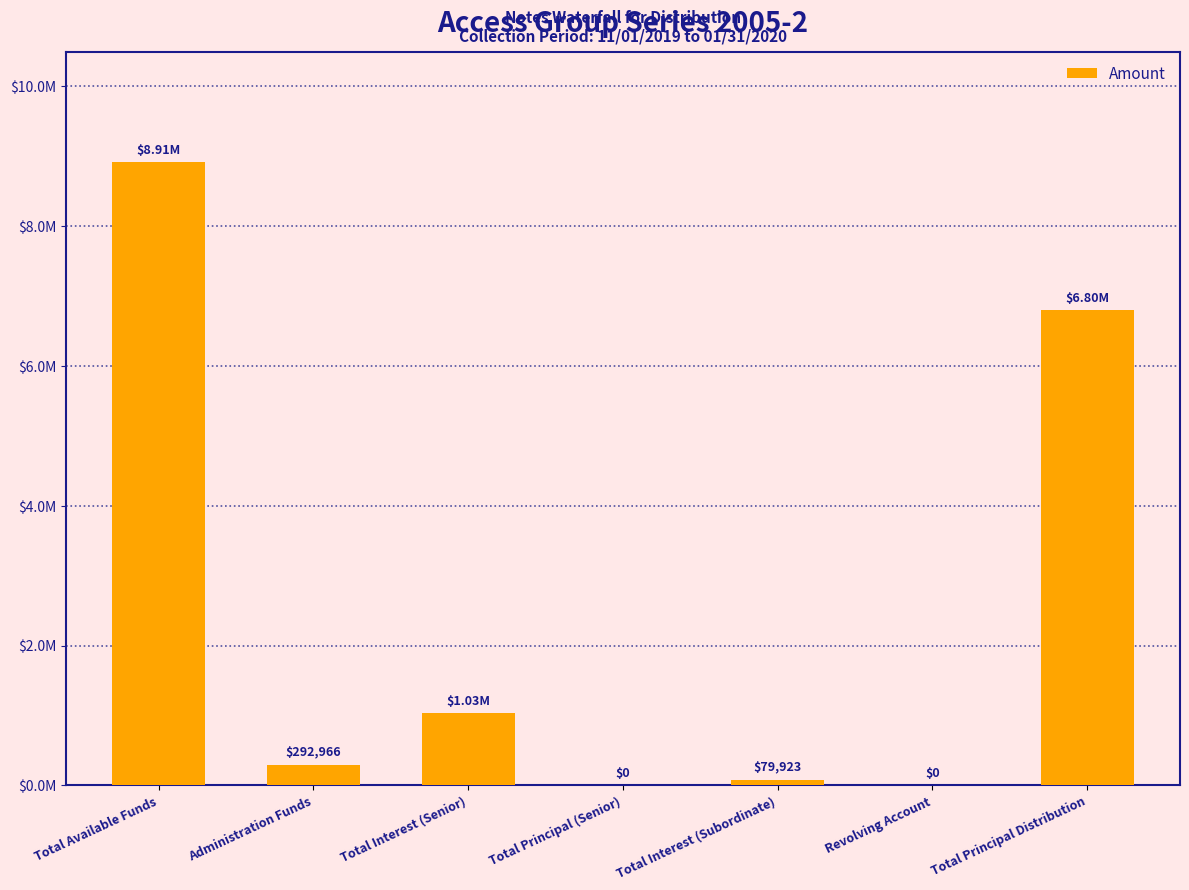

How many data points does each series have?

7